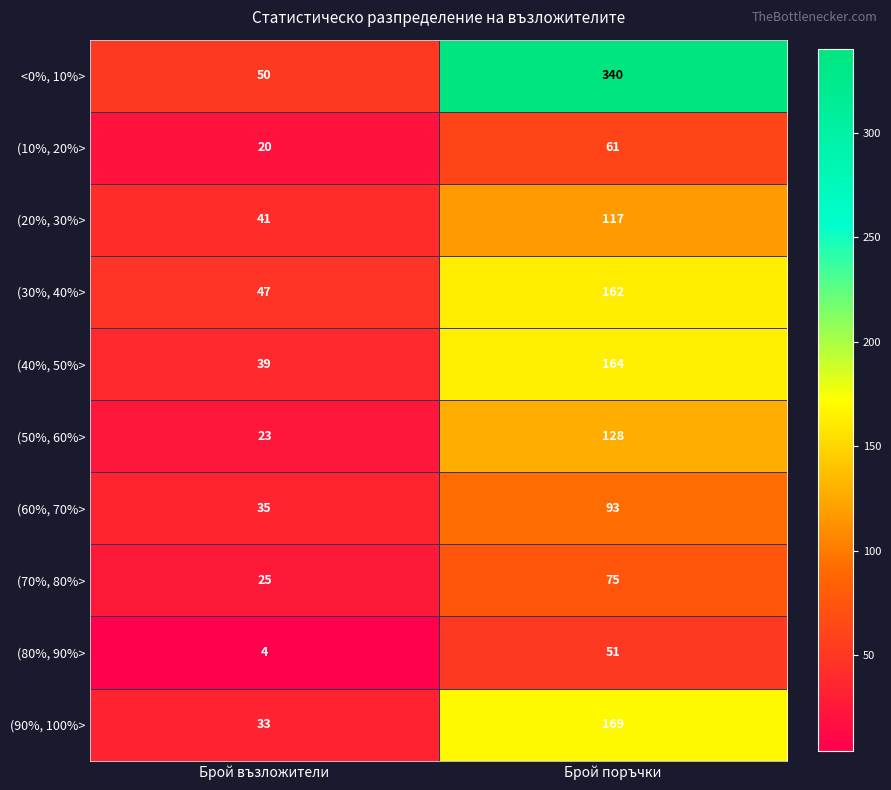

Rank the series at Брой поръчки from highest to lowest value.

<0%, 10%>, (90%, 100%>, (40%, 50%>, (30%, 40%>, (50%, 60%>, (20%, 30%>, (60%, 70%>, (70%, 80%>, (10%, 20%>, (80%, 90%>